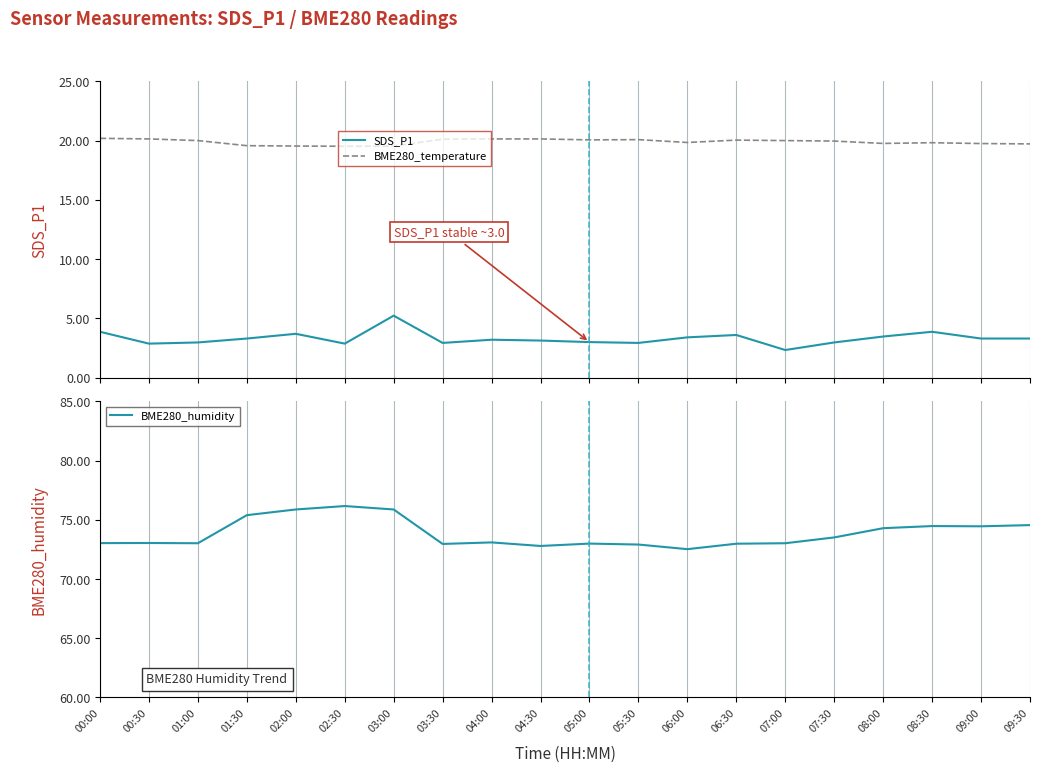

Where is the first local maximum for BME280_humidity?

00:30